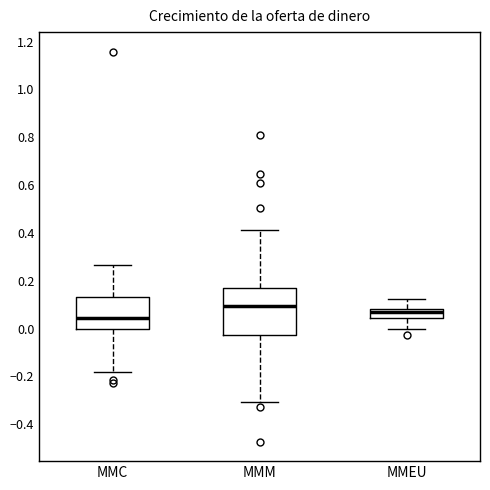

Comparing the boxes themselves (not the whiskers), which one is the tallest?

MMM